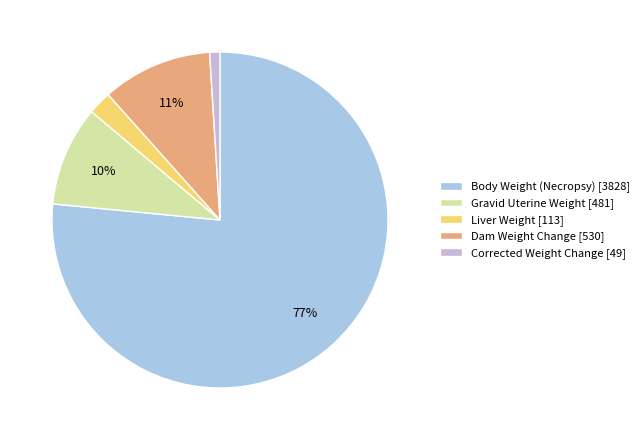

Rank the categories by value from lowest to highest.

Corrected Weight Change, Liver Weight, Gravid Uterine Weight, Dam Weight Change, Body Weight (Necropsy)